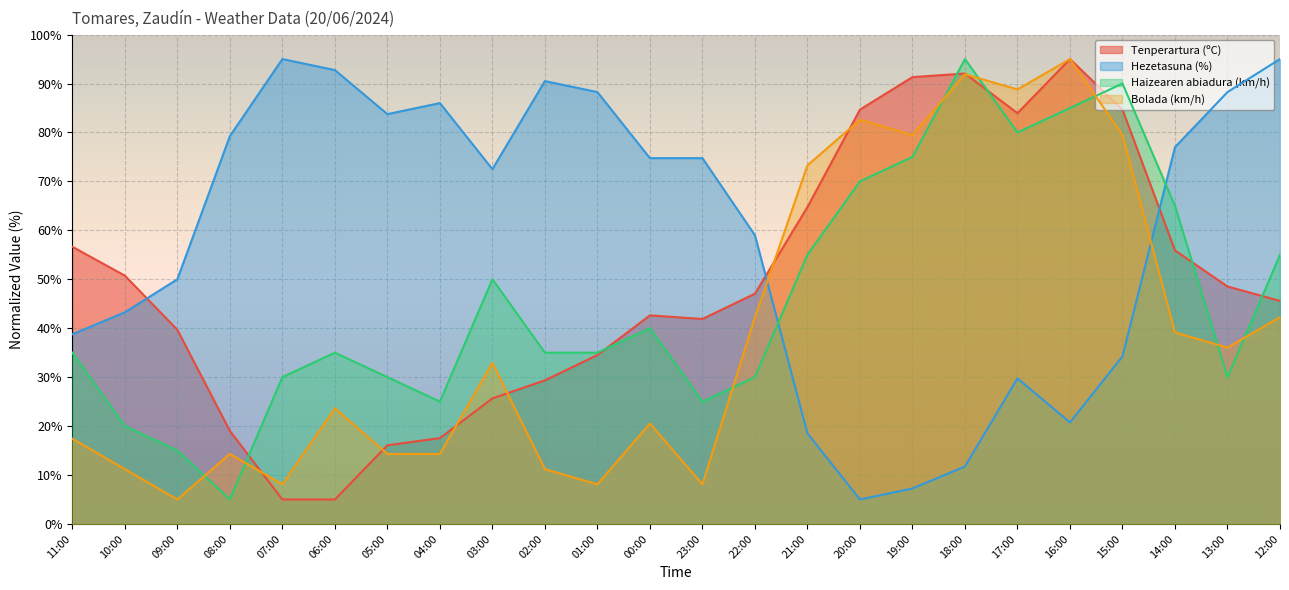

Reading left to right, list all the values displayed in this chart.

Tenperartura (ºC): 56.6	50.7	39.7	19.0	5.0	5.0	16.1	17.5	25.7	29.3	34.5	42.6	41.9	47.0	64.8	84.7	91.3	92.0	83.9	95.0	84.7	55.9	48.5	45.6
Hezetasuna (%): 38.7	43.2	50.0	79.2	95.0	92.7	83.7	86.0	72.5	90.5	88.2	74.7	74.7	59.0	18.5	5.0	7.2	11.7	29.7	20.7	34.2	77.0	88.2	95.0
Haizearen abiadura (km/h): 35.0	20.0	15.0	5.0	30.0	35.0	30.0	25.0	50.0	35.0	35.0	40.0	25.0	30.0	55.0	70.0	75.0	95.0	80.0	85.0	90.0	65.0	30.0	55.0
Bolada (km/h): 17.4	11.2	5.0	14.3	8.1	23.6	14.3	14.3	32.9	11.2	8.1	20.5	8.1	42.2	73.3	82.6	79.5	91.9	88.8	95.0	79.5	39.1	36.0	42.2